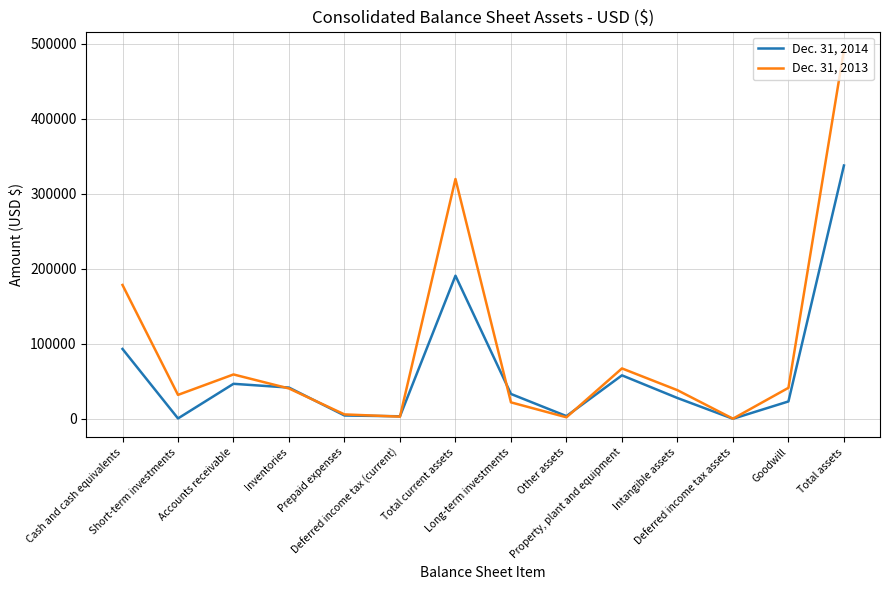

What is the greatest value displayed?

491671